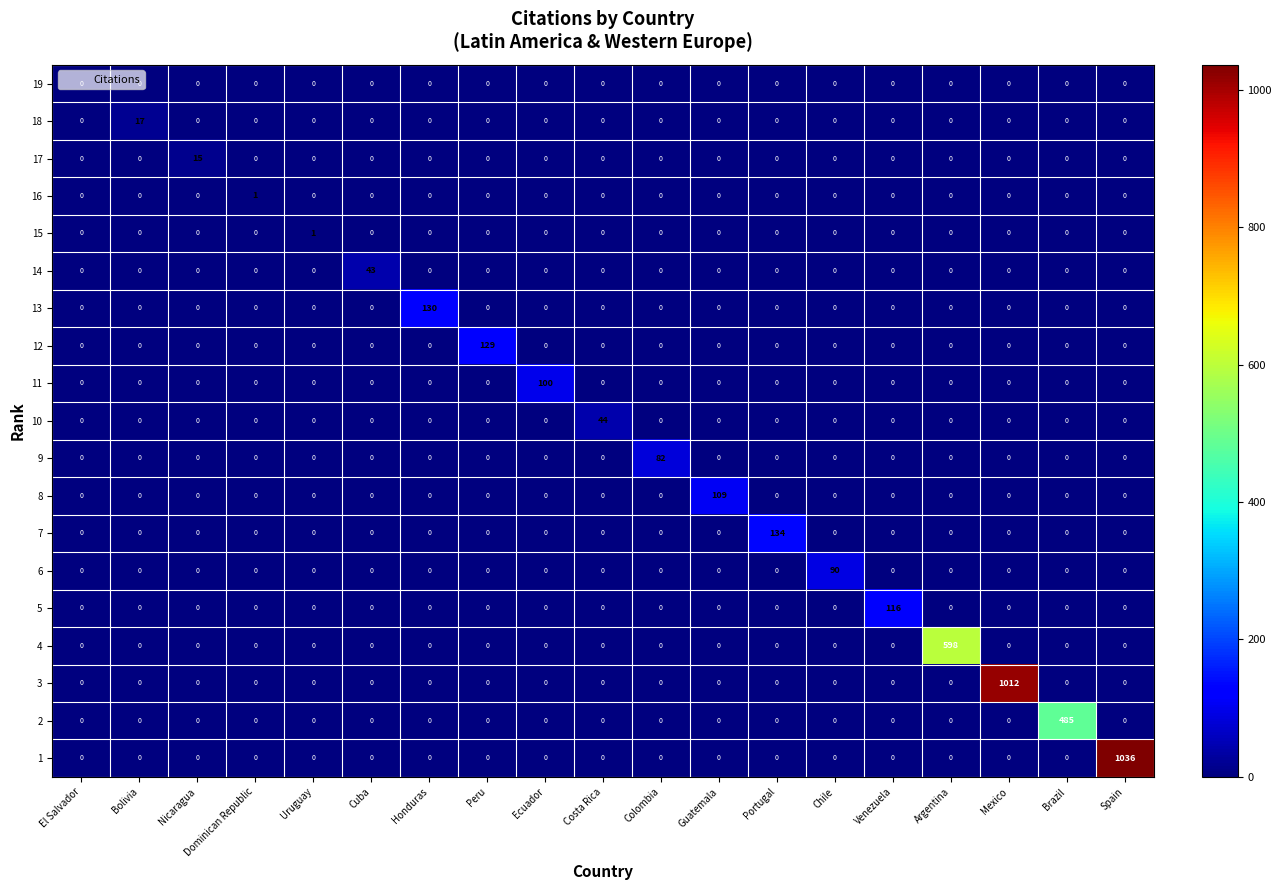

What is the difference between the maximum and minimum values in the 3 series?

1012